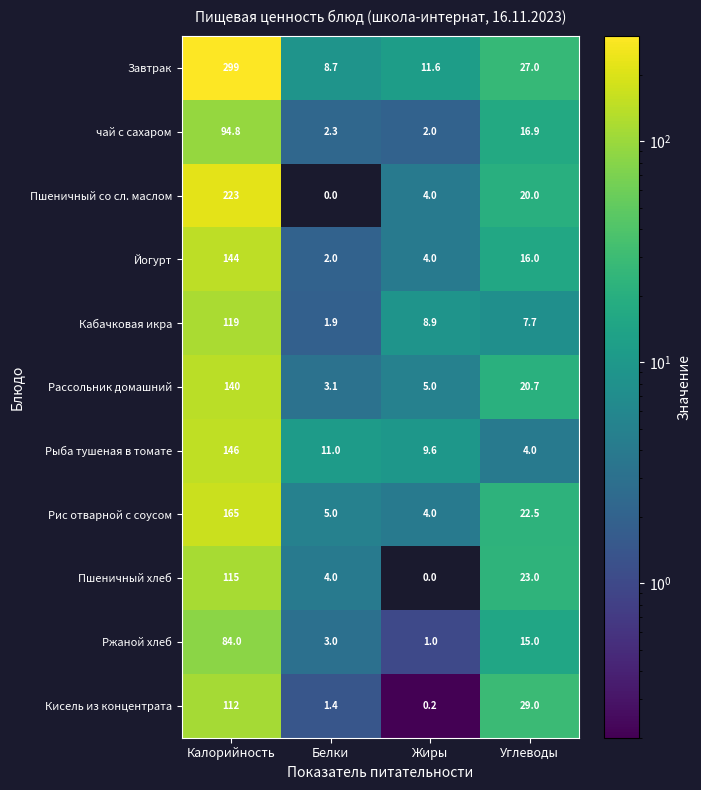

At which category is the sum across all series the highest?

Калорийность